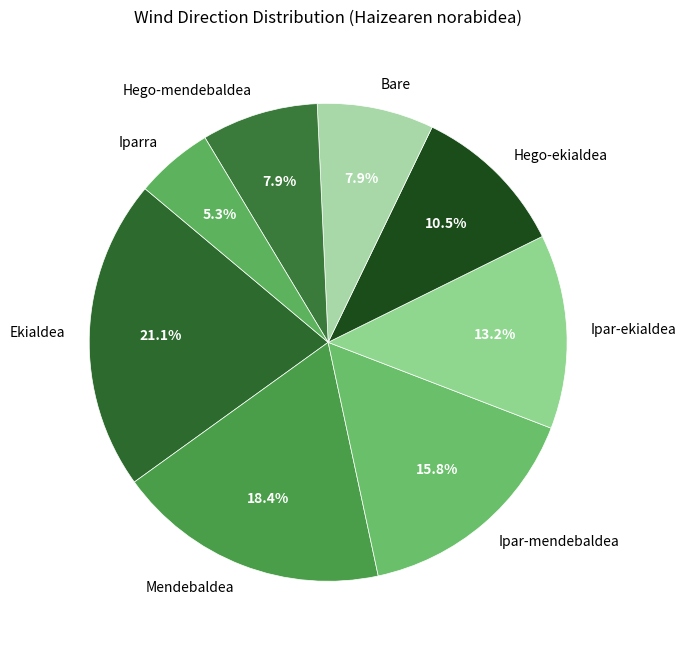

To the nearest percent, what is the average slice percentage?

12%